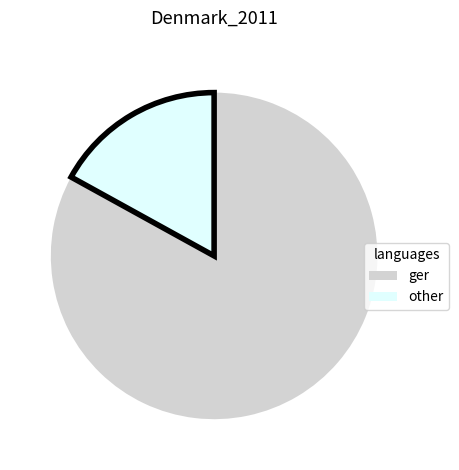

Does any single category account for the majority?

Yes